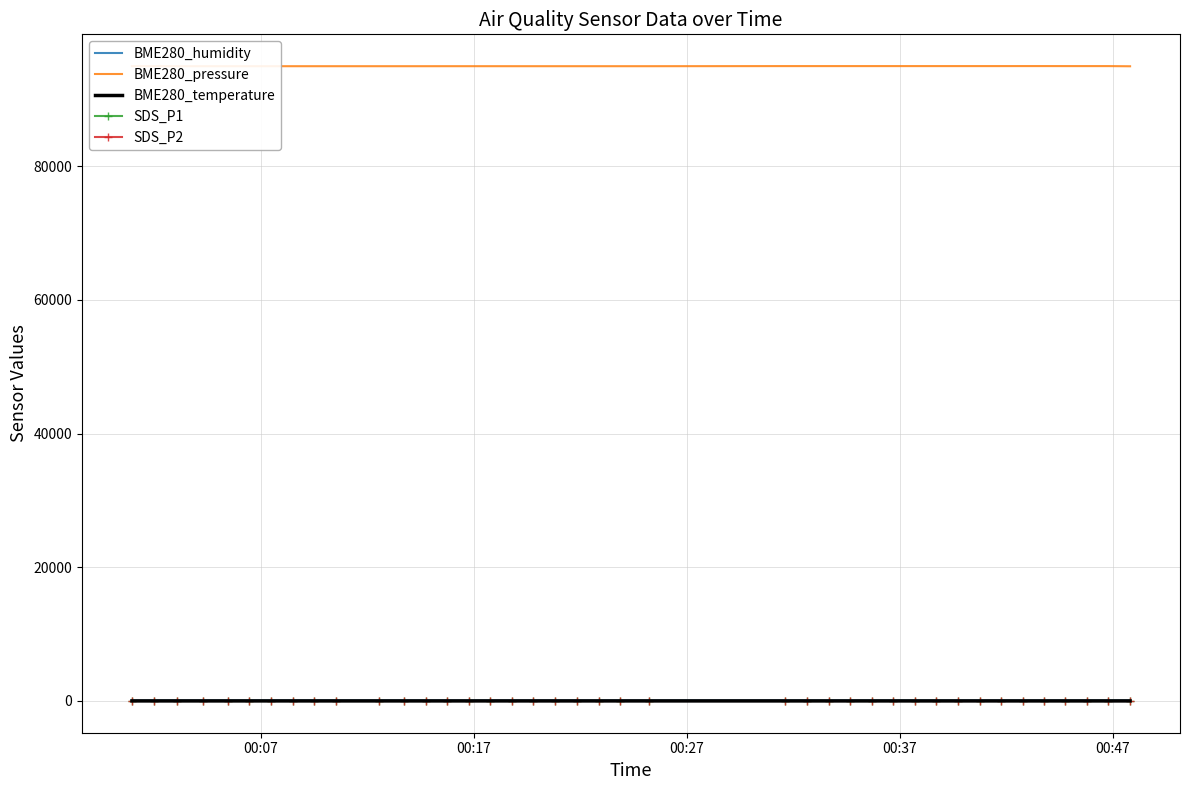

What is the difference between the maximum and second lowest values in the BME280_pressure series?

18.9